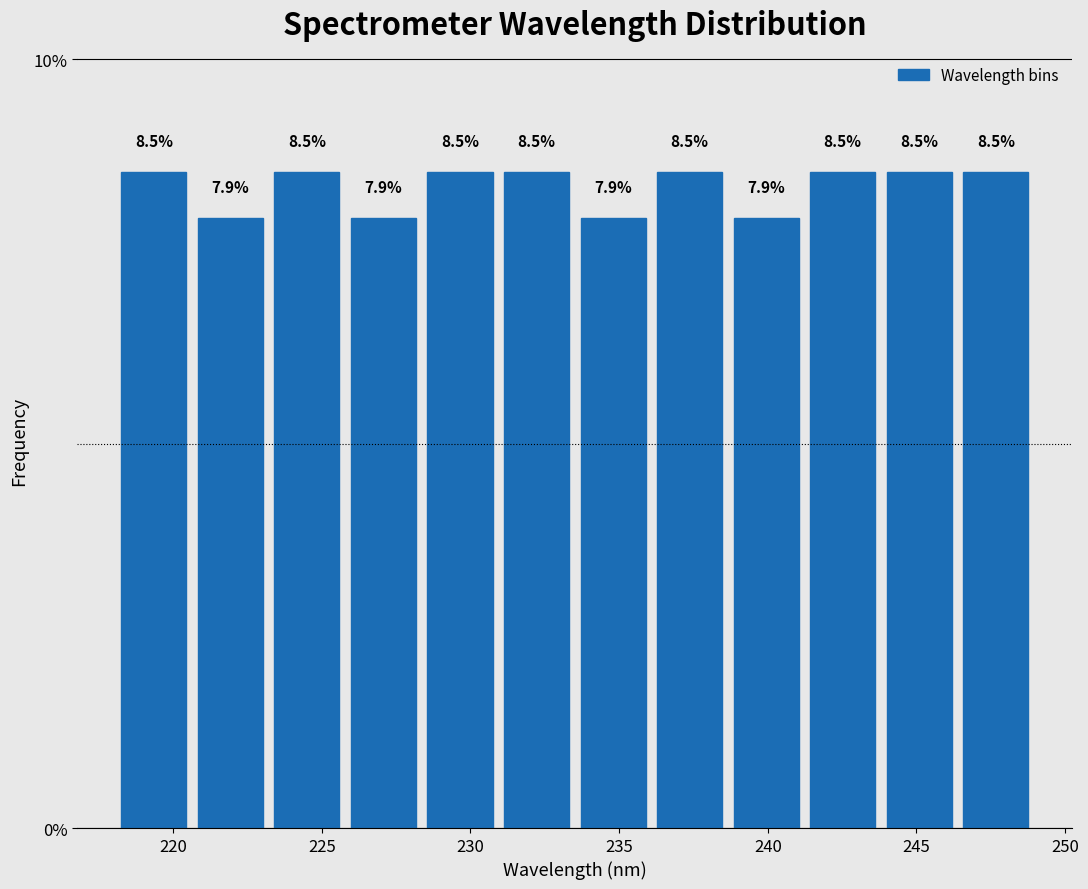

Reading left to right, transcribe this chart: for each bar, give the range it covers on the x-axis and its height. The bar edges are not printed on the chart, so give them approximately, as read against the axis.

218.0 to 220.5: 8.5
220.5 to 223.0: 7.9
223.0 to 226.0: 8.5
226.0 to 228.5: 7.9
228.5 to 231.0: 8.5
231.0 to 233.5: 8.5
233.5 to 236.0: 7.9
236.0 to 238.5: 8.5
238.5 to 241.0: 7.9
241.0 to 244.0: 8.5
244.0 to 246.5: 8.5
246.5 to 249.0: 8.5